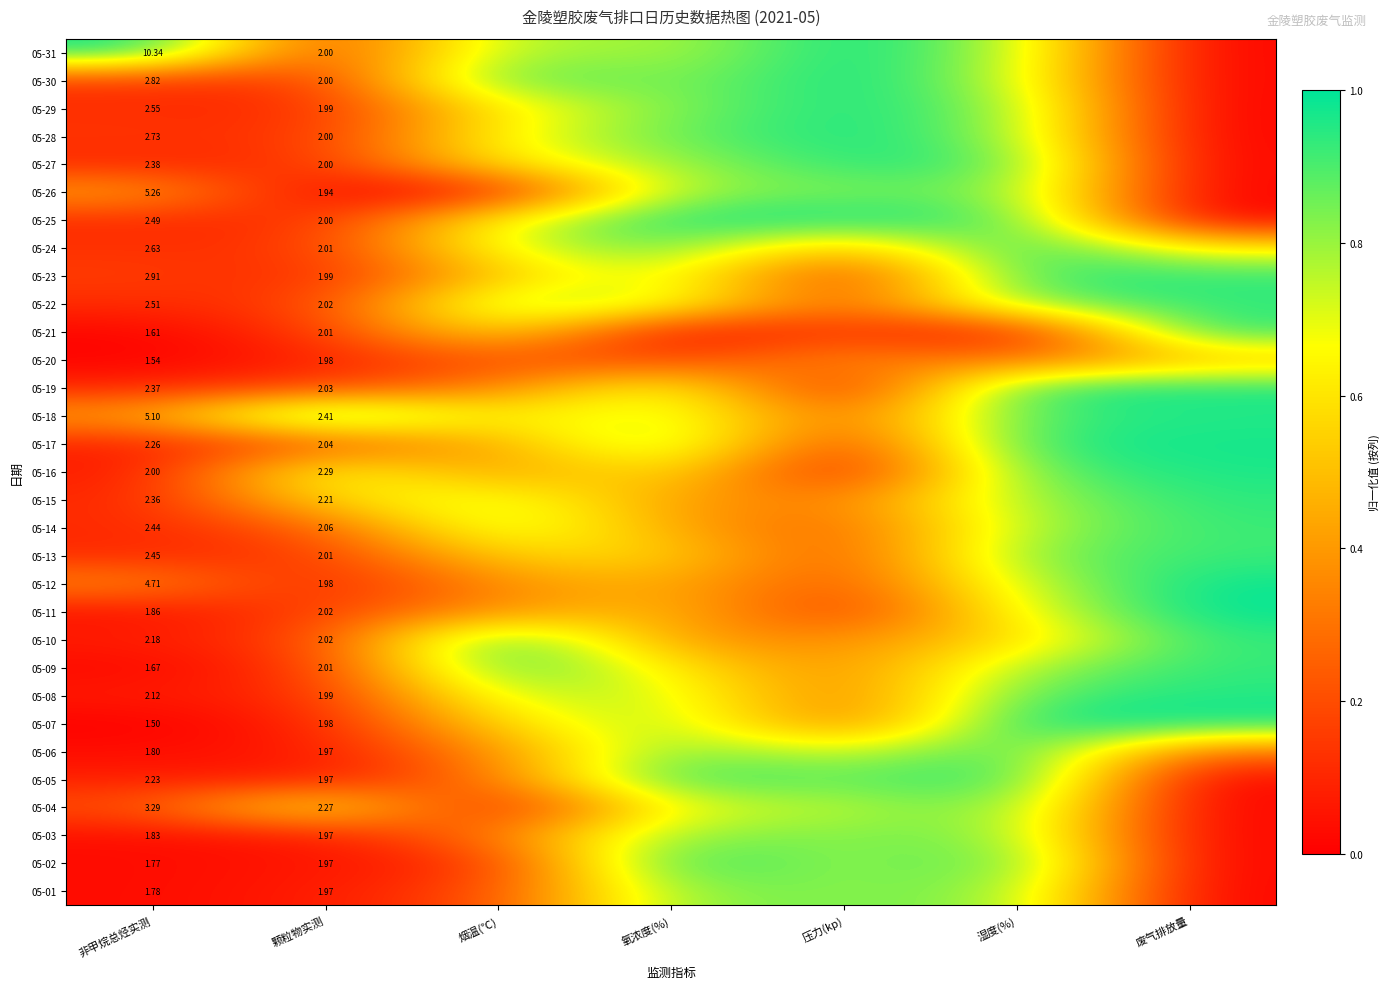

Which series changed the most between 压力(kp) and 湿度(%)?

05-19